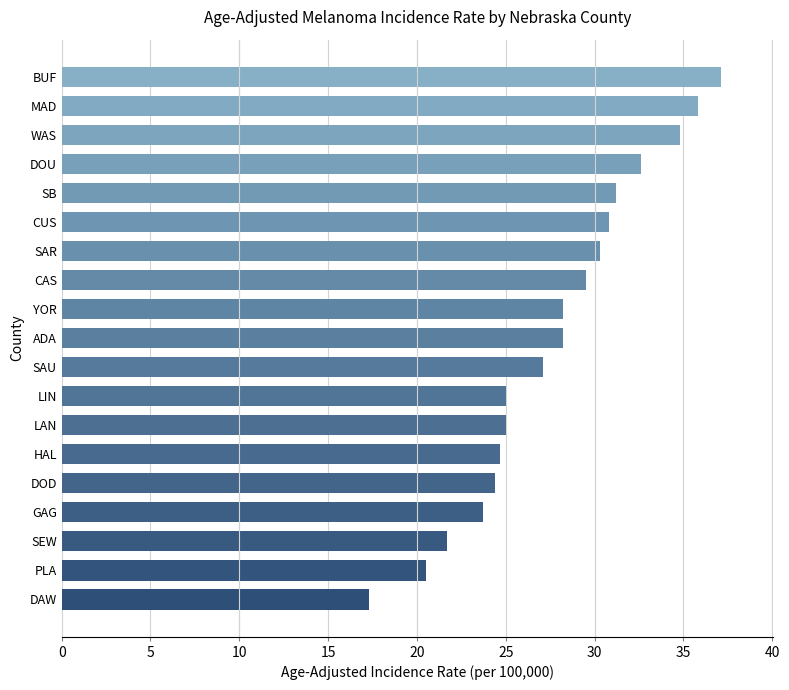

Approximately how many times larger is the value at CUS compared to MAD?

0.9